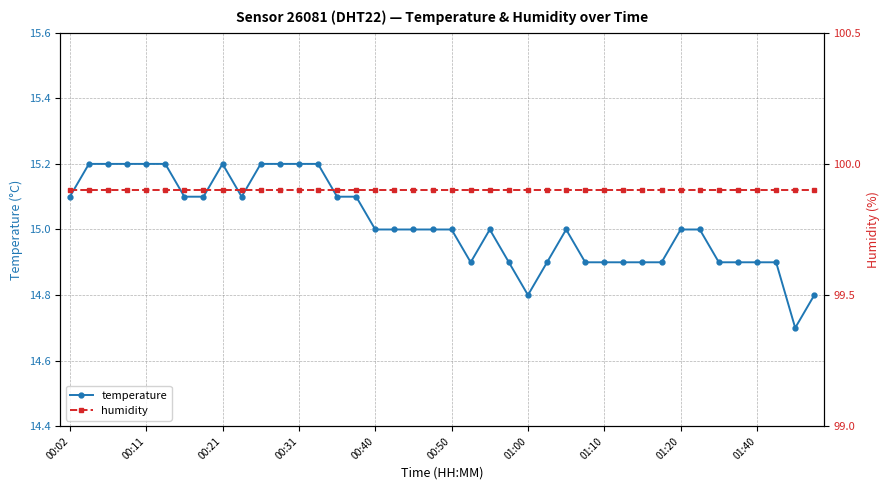

How many series are shown in this chart?

2